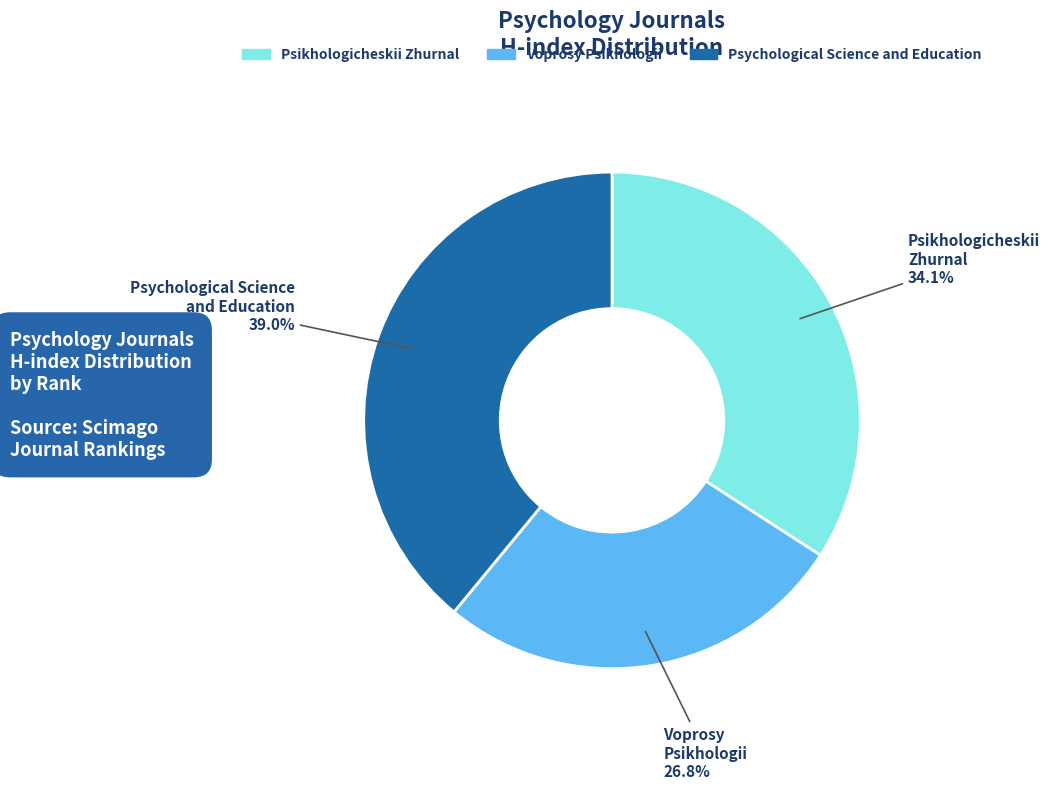

True or false: Voprosy Psikhologii accounts for 34% of the total.

False